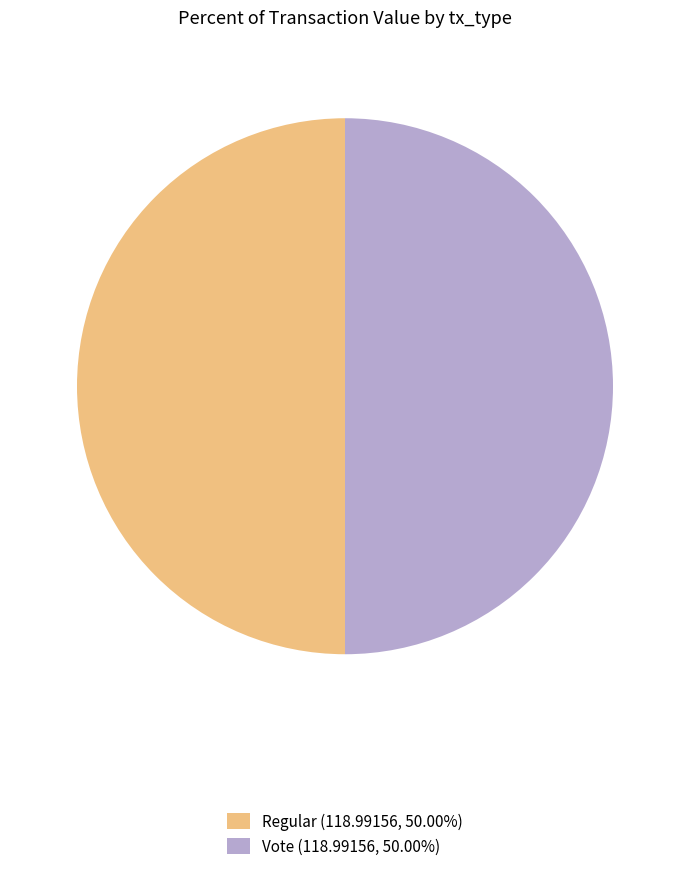

Combined, do Vote (118.99156, 50.00%) and Regular (118.99156, 50.00%) account for over 50%?

Yes